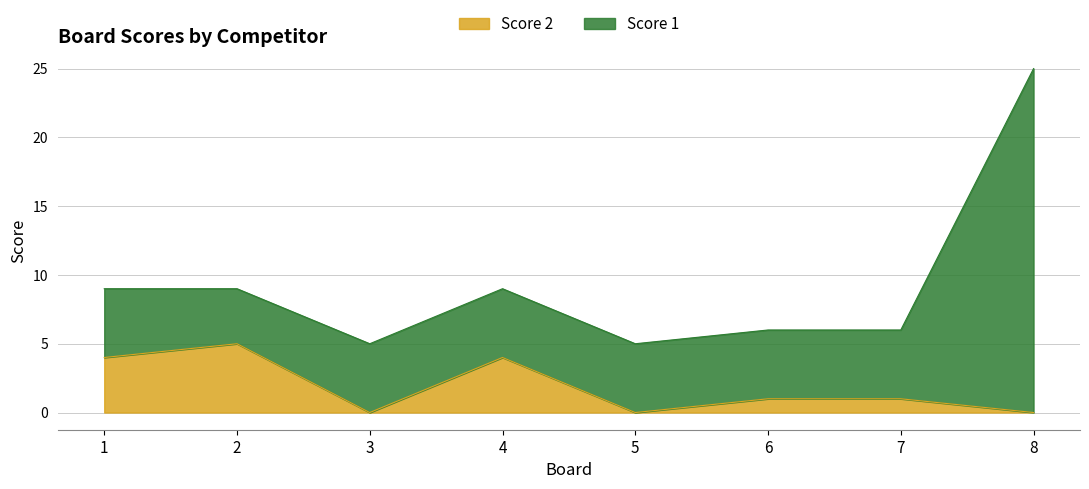

Which has a higher value, 2 or 4?

2